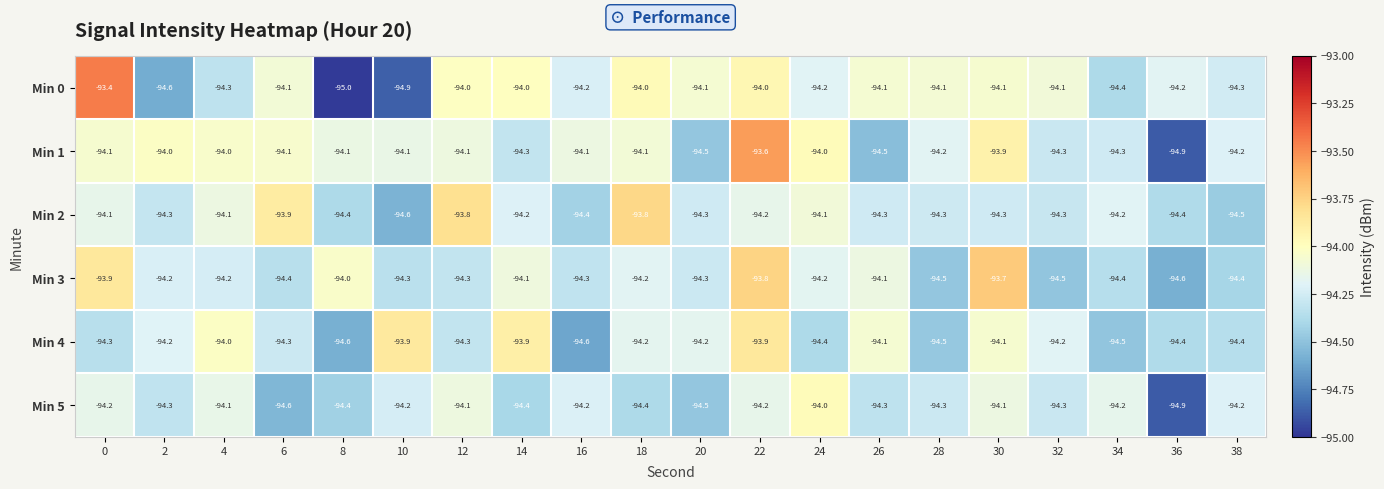

What is the greatest value displayed?

-93.4